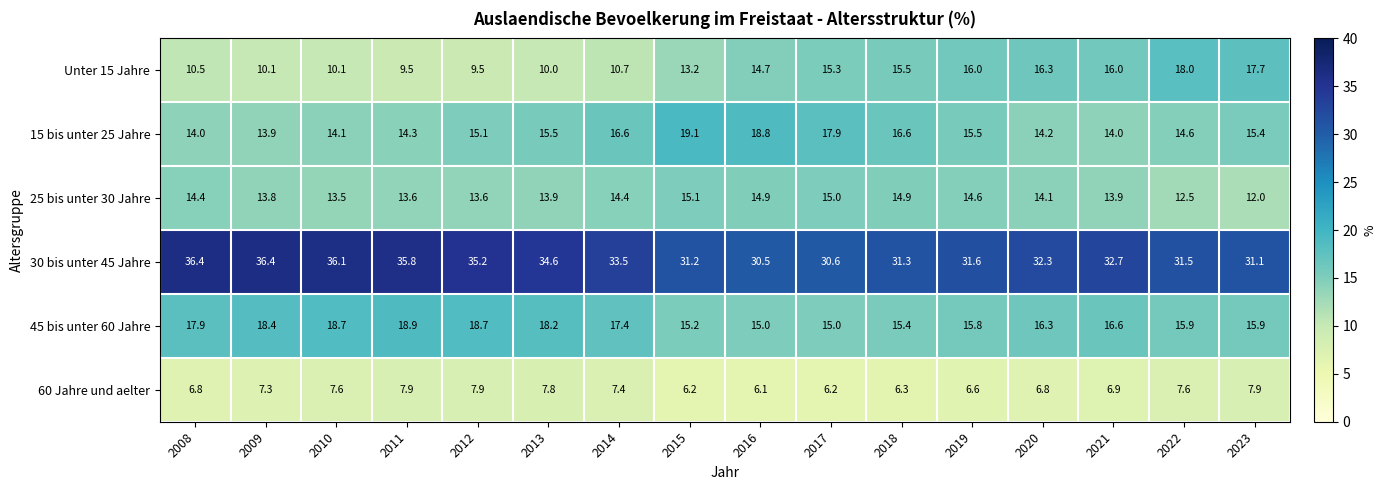

What is the sum of all 30 bis unter 45 Jahre values?

530.8